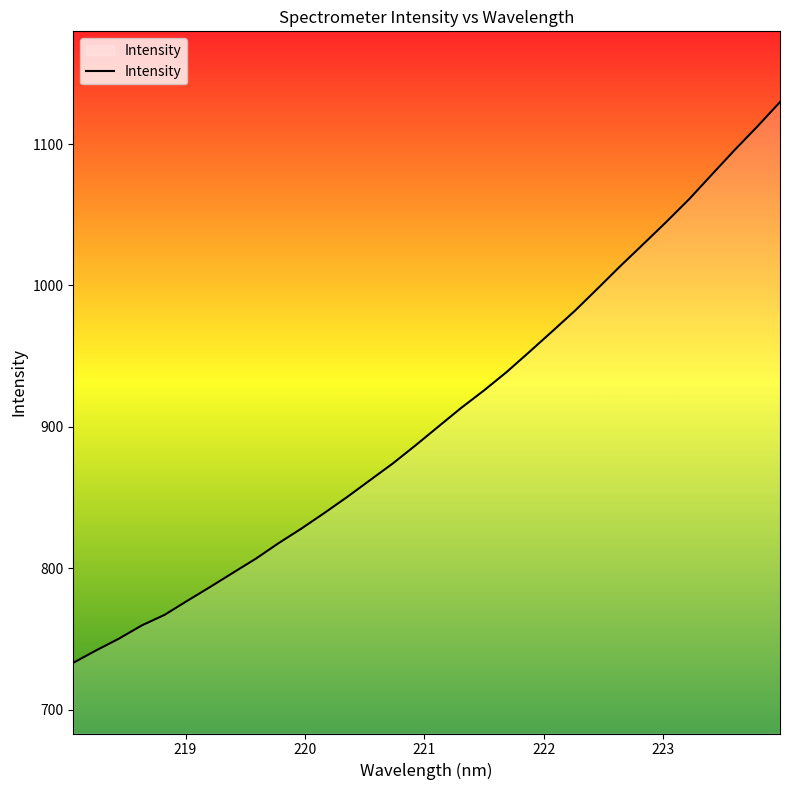

Count the number of values greater than 900.

16